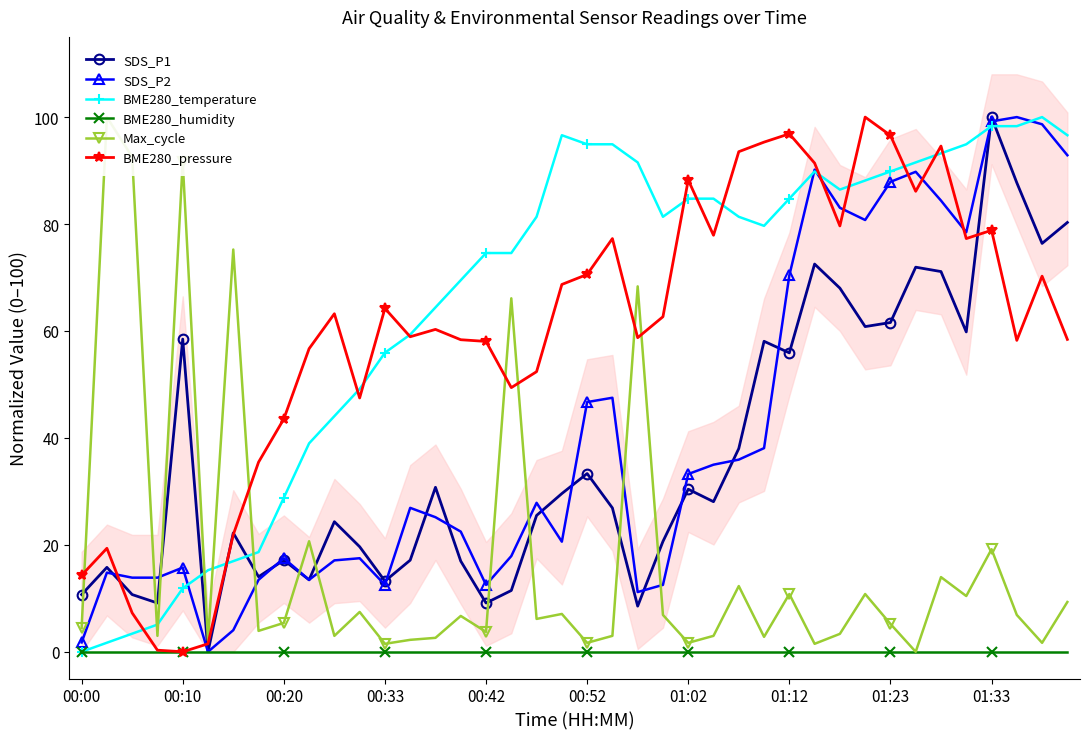

True or false: BME280_temperature has a value of 93.2 at 34.

True